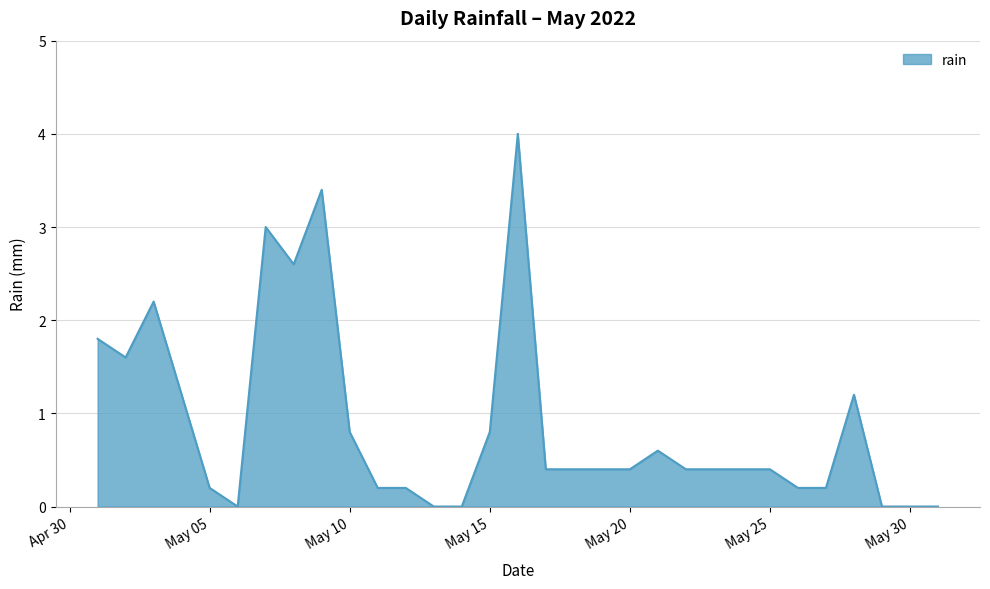

How many categories are shown in the chart?

31